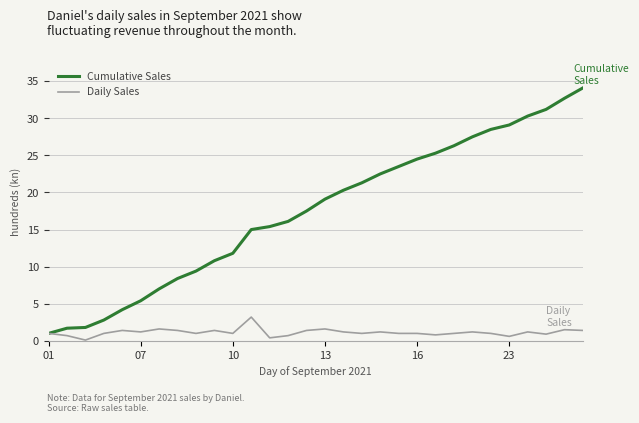

Which series has the largest total across all categories?

Cumulative Sales